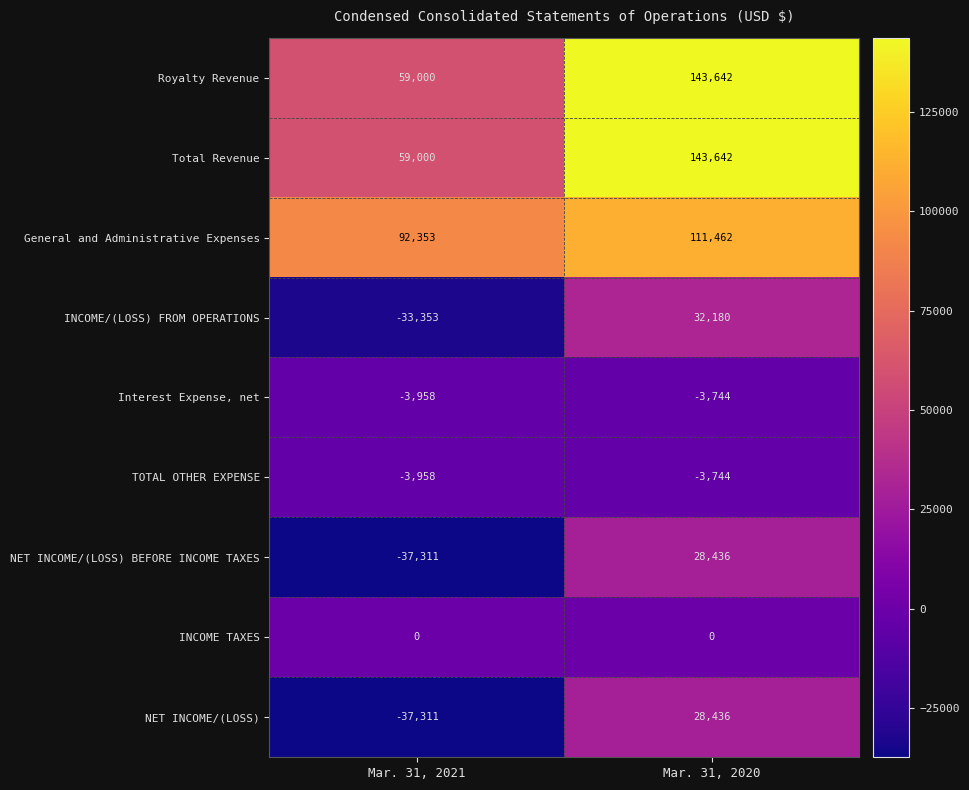

List the labels in order of General and Administrative Expenses value, largest first.

Mar. 31, 2020, Mar. 31, 2021